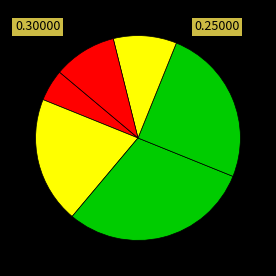

How many segments does this pie chart have?

6